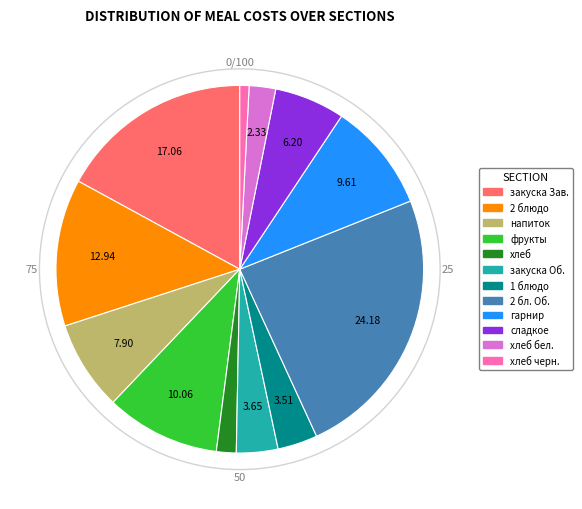

Is there a majority slice in this chart?

No